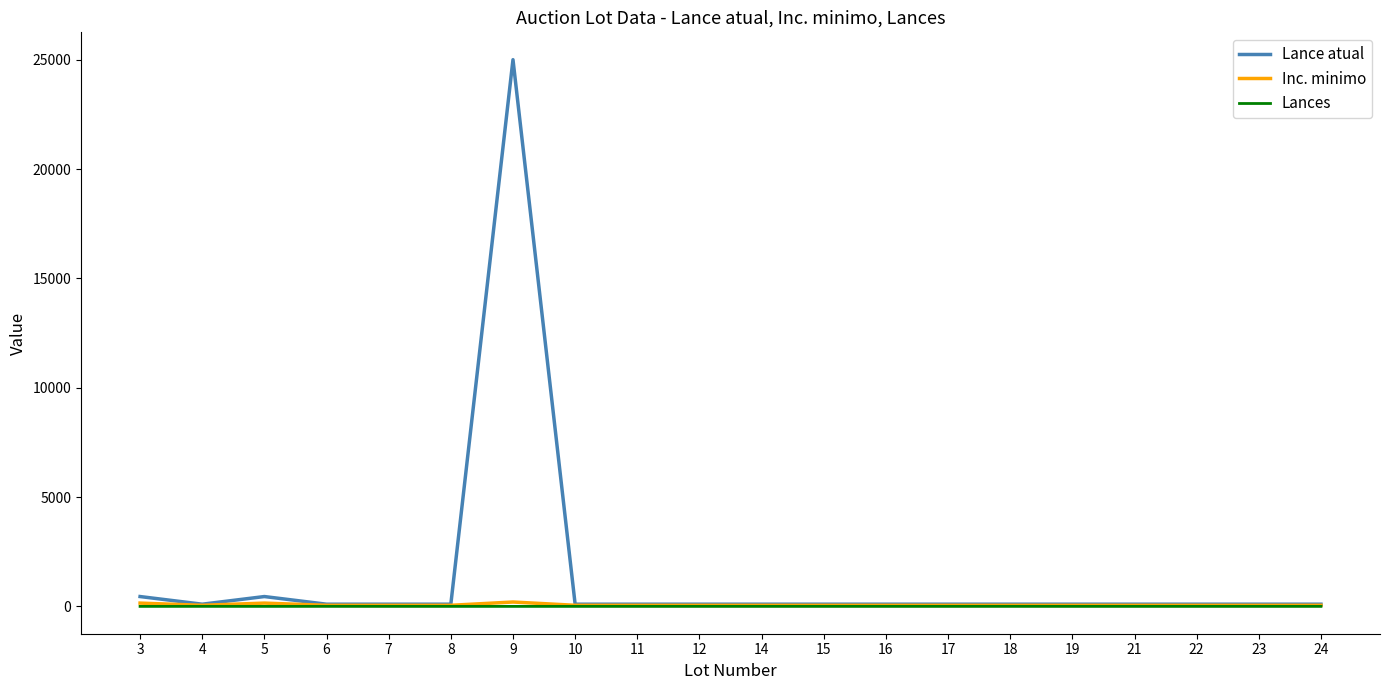

The Lances series shows 0 at 3. True or false?

True